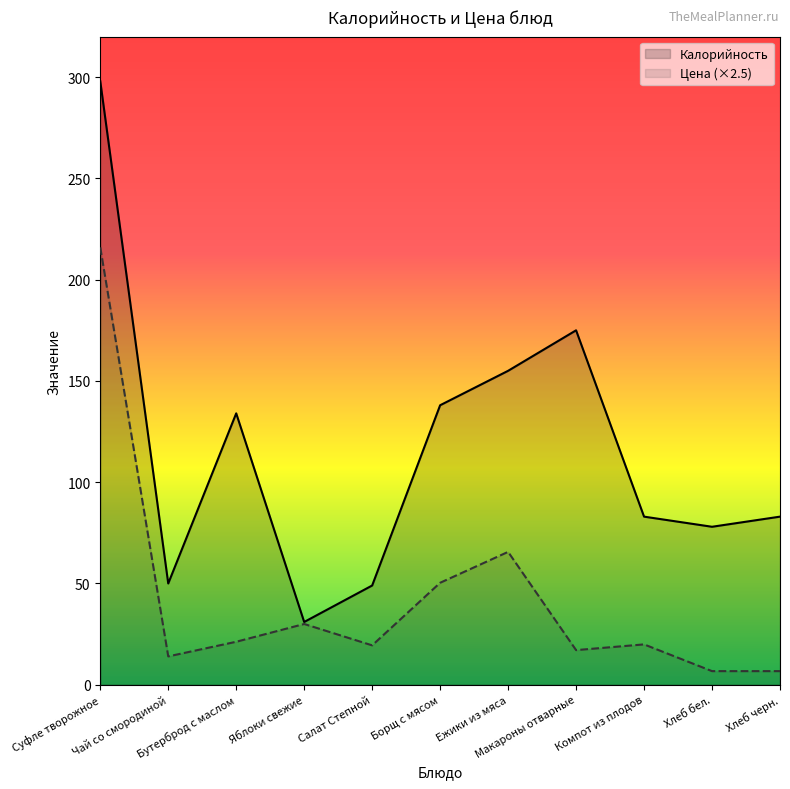

The value of Калорийность at Ежики из мяса is 155.0. True or false?

True